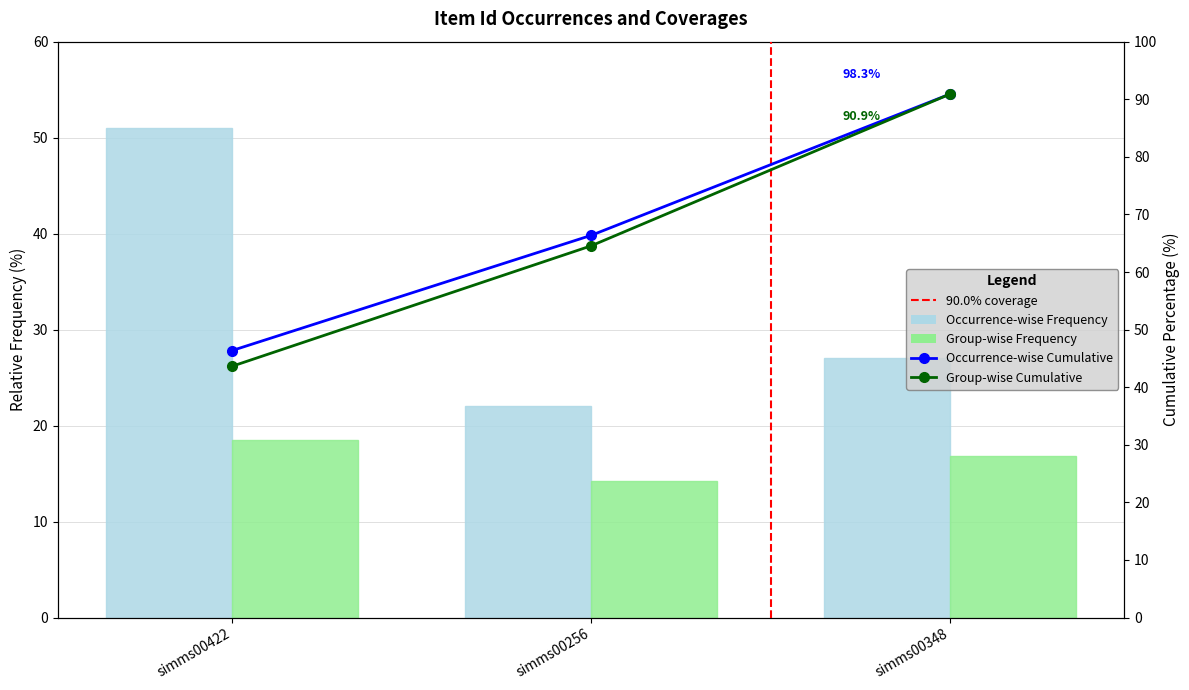

Is it true that the value at simms00422 is 83?

False